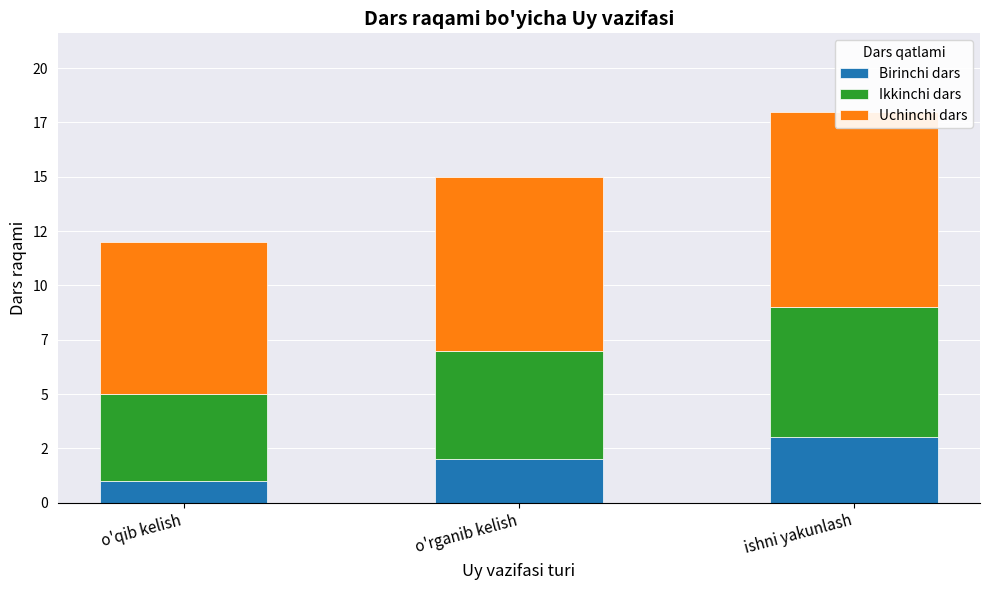

What is the label of the 1st bar from the right?

ishni yakunlash